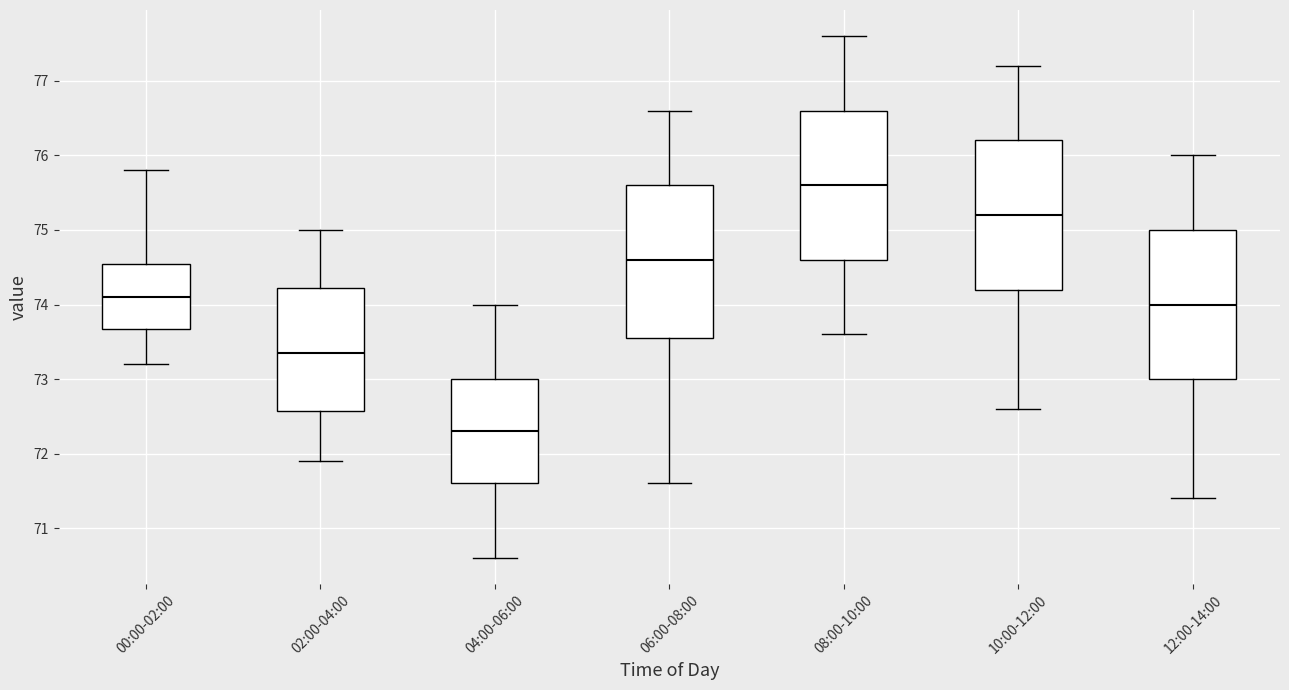

Reading left to right, transcribe this box plot: for each box, give where its median line is, the range the box spans, and where its two whiskers end, as read against the y-axis. The values are not printed on the chart, so give them approximately, as read against the axis.

00:00-02:00: median 74.1, box 73.7 to 74.6, whiskers 73.2 to 75.8
02:00-04:00: median 73.4, box 72.6 to 74.2, whiskers 71.9 to 75.0
04:00-06:00: median 72.3, box 71.6 to 73.0, whiskers 70.6 to 74.0
06:00-08:00: median 74.6, box 73.6 to 75.6, whiskers 71.6 to 76.6
08:00-10:00: median 75.6, box 74.6 to 76.6, whiskers 73.6 to 77.6
10:00-12:00: median 75.2, box 74.2 to 76.2, whiskers 72.6 to 77.2
12:00-14:00: median 74.0, box 73.0 to 75.0, whiskers 71.4 to 76.0